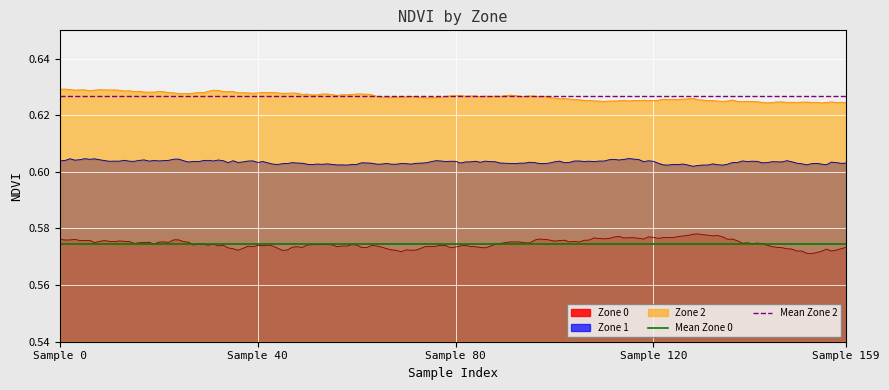

True or false: Zone 0 and Zone 1 cross at least once.

False